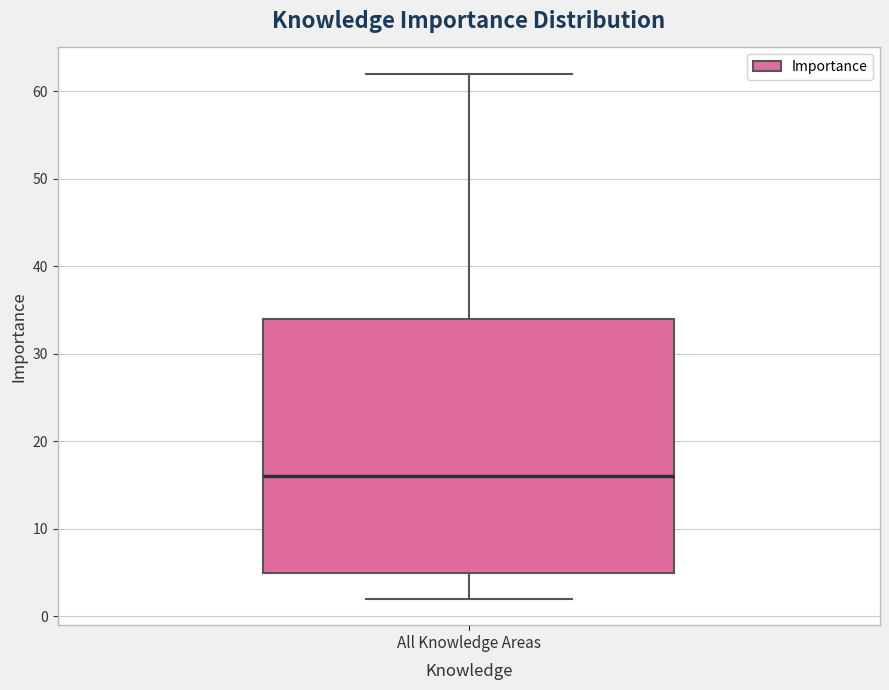

Transcribe this box plot: give where the median line is, the range the box spans, and where the two whiskers end, as read against the y-axis. The values are not printed on the chart, so give them approximately, as read against the axis.

median 16, box 5 to 34, whiskers 2 to 62